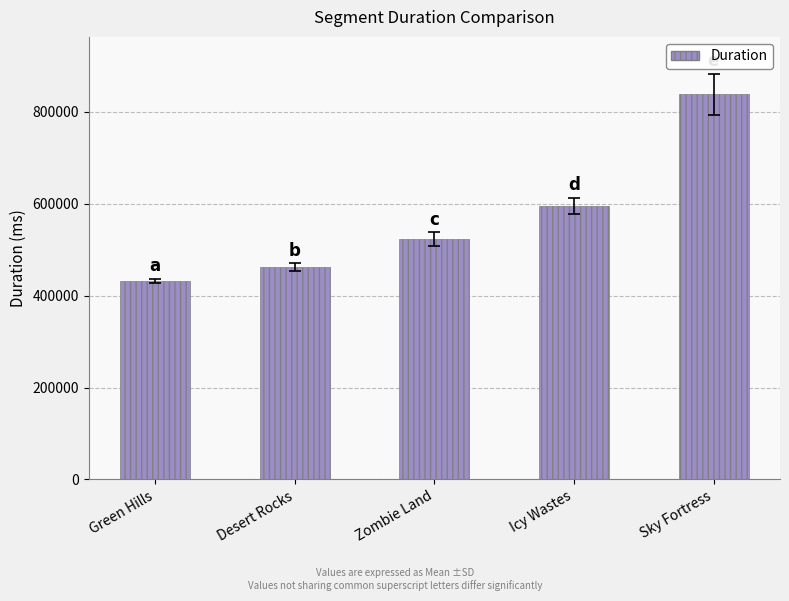

What is the approximate value at Sky Fortress?

838250